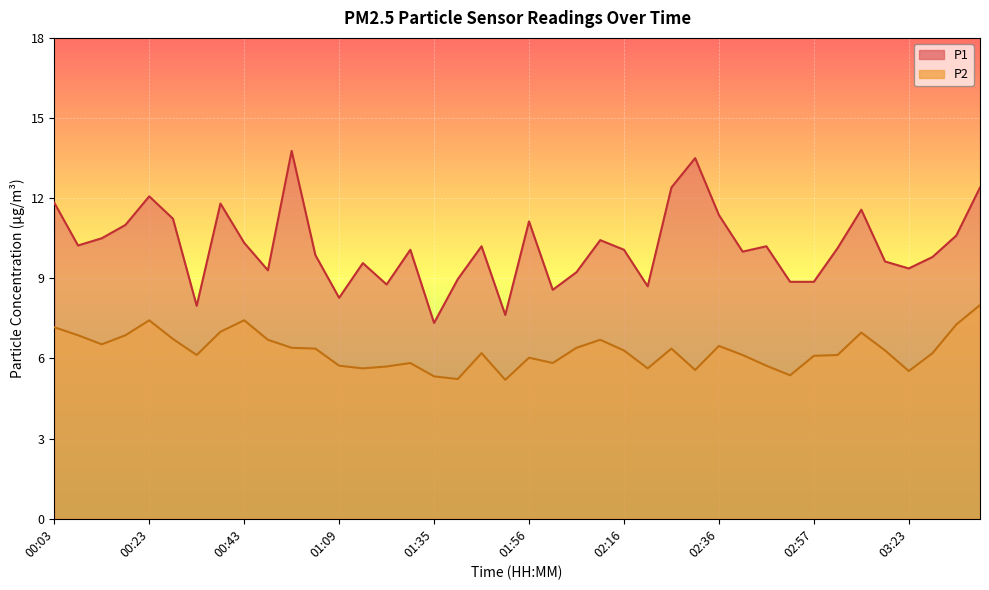

True or false: P2 has more than 2 interior local peaks.

True